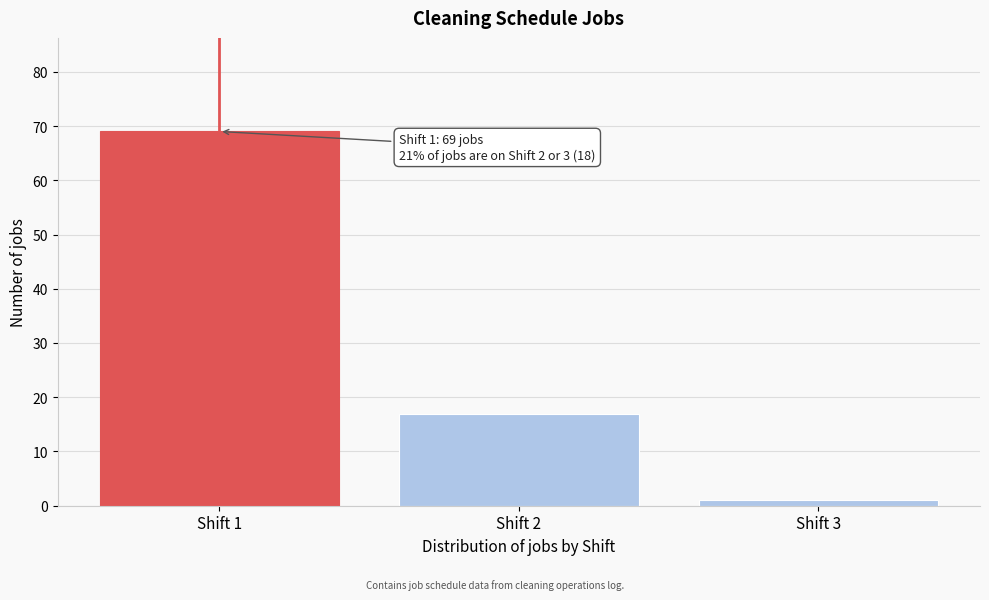

Reading right to left, extract all data points from this chart.

1	17	69